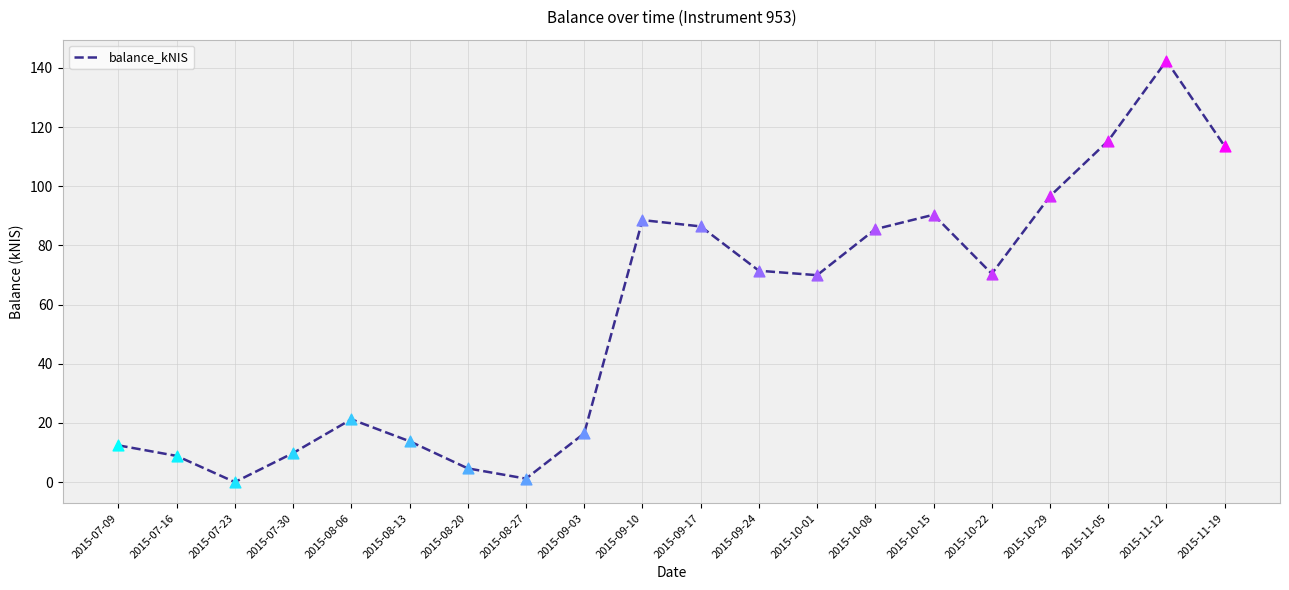

Between 2015-11-19 and 2015-08-27, which is larger?

2015-11-19